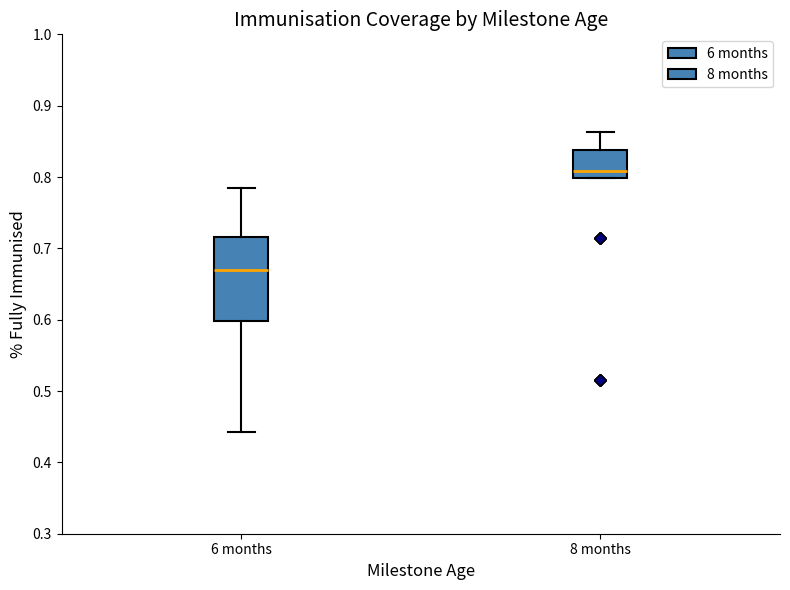

Reading left to right, read every box against the y-axis: the position of its median line, the range the box covers, and the ends of its whiskers. The values are not printed on the chart, so give them approximately, as read against the axis.

6 months: median 0.67, box 0.60 to 0.72, whiskers 0.44 to 0.79
8 months: median 0.81, box 0.80 to 0.84, whiskers 0.80 to 0.86